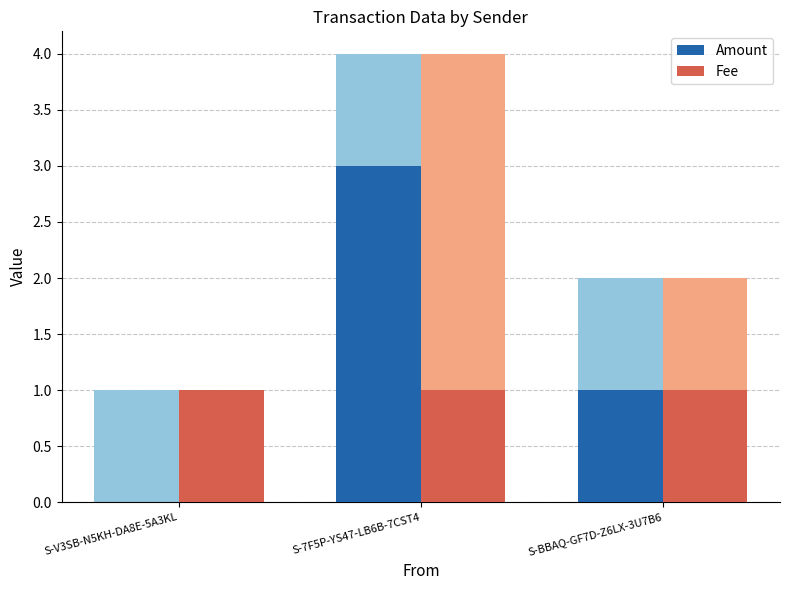

Which series changed the most between S-V3SB-N5KH-DA8E-5A3KL and S-BBAQ-GF7D-Z6LX-3U7B6?

Amount